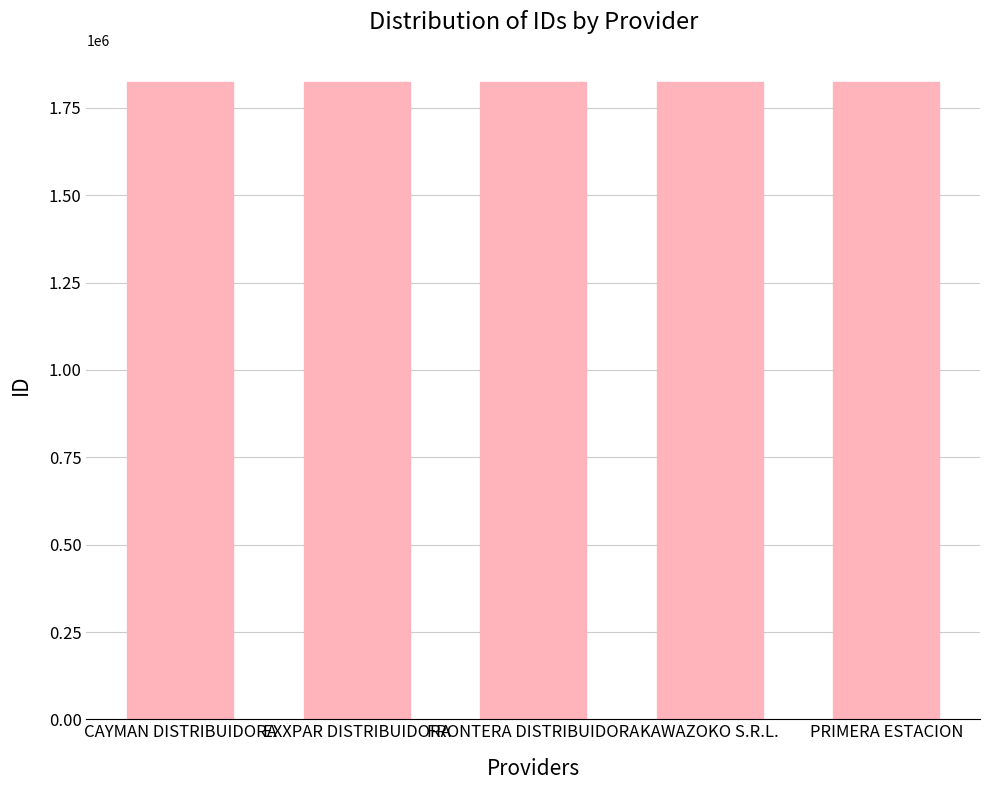

The chart shows a value of 1824569 at KAWAZOKO S.R.L.. True or false?

True